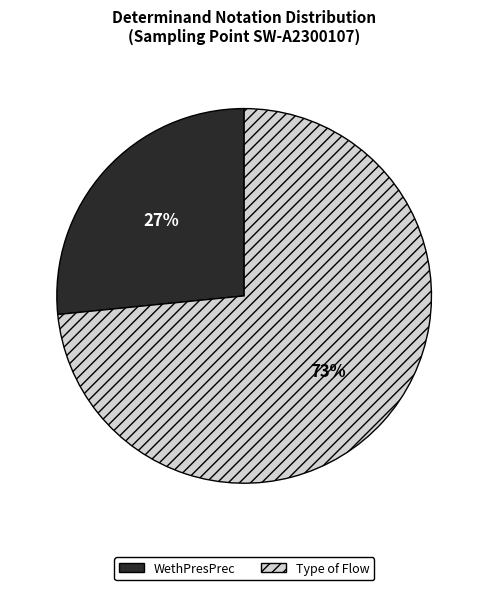

To the nearest percent, what portion does WethPresPrec represent?

27%